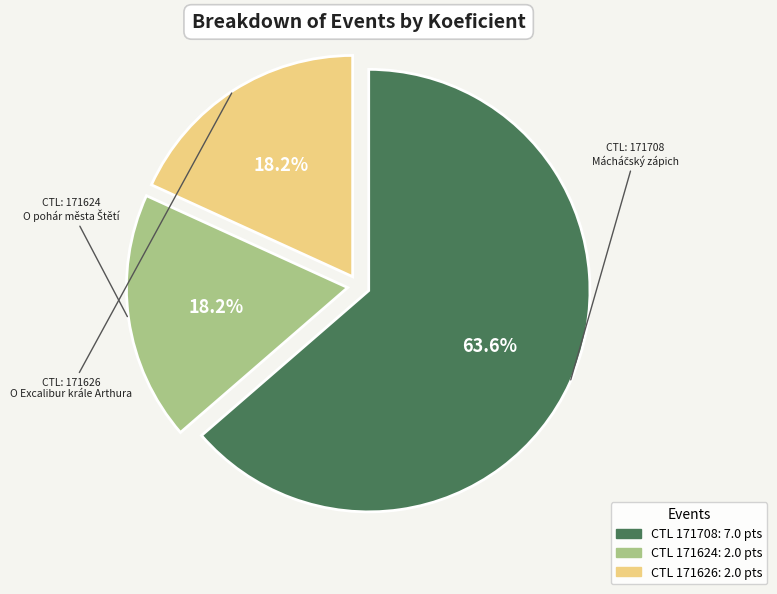

Does any single category account for the majority?

Yes